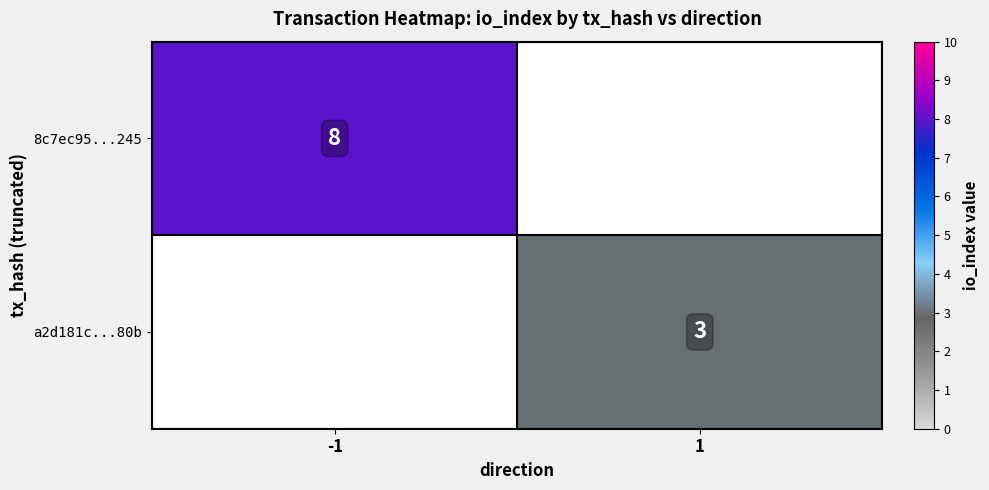

True or false: 8c7ec95...245 has a value of 5 at -1.

False